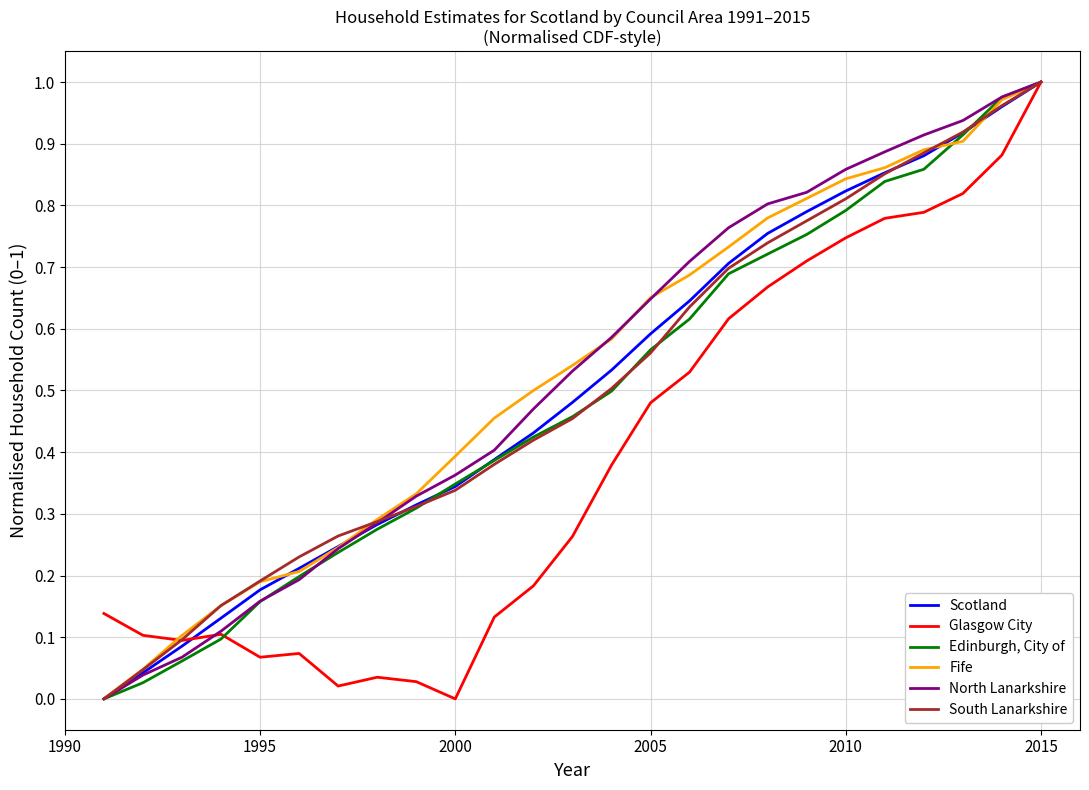

True or false: Scotland has more than 1 points higher than both neighbors.

False